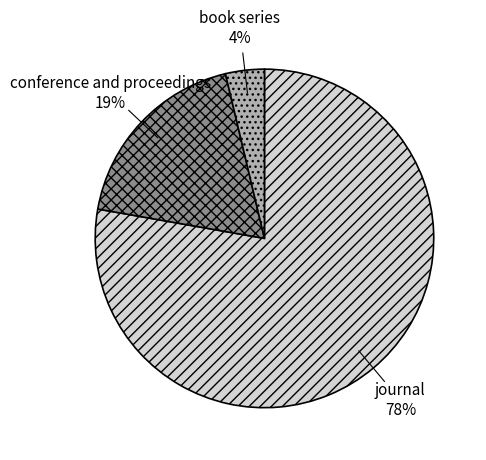

Does any single category account for the majority?

Yes